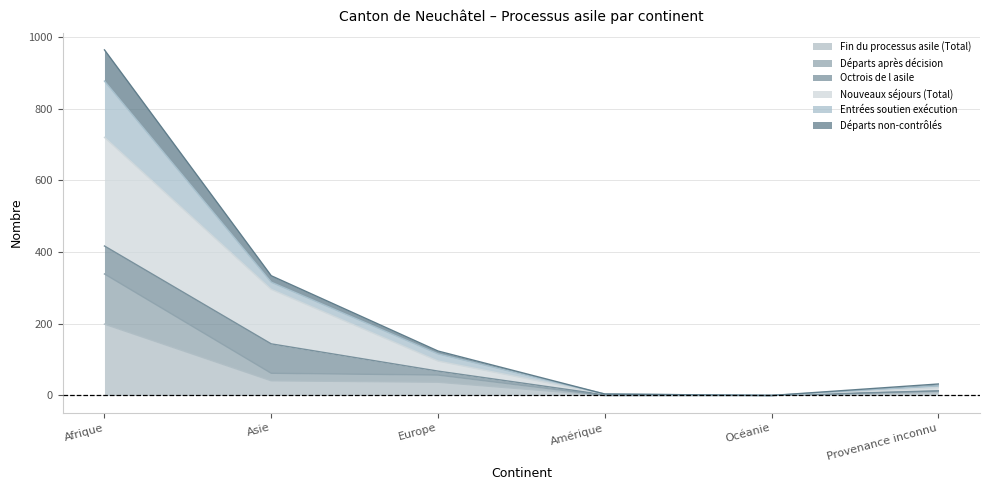

What is the highest value of the Fin du processus asile (Total) series?

199